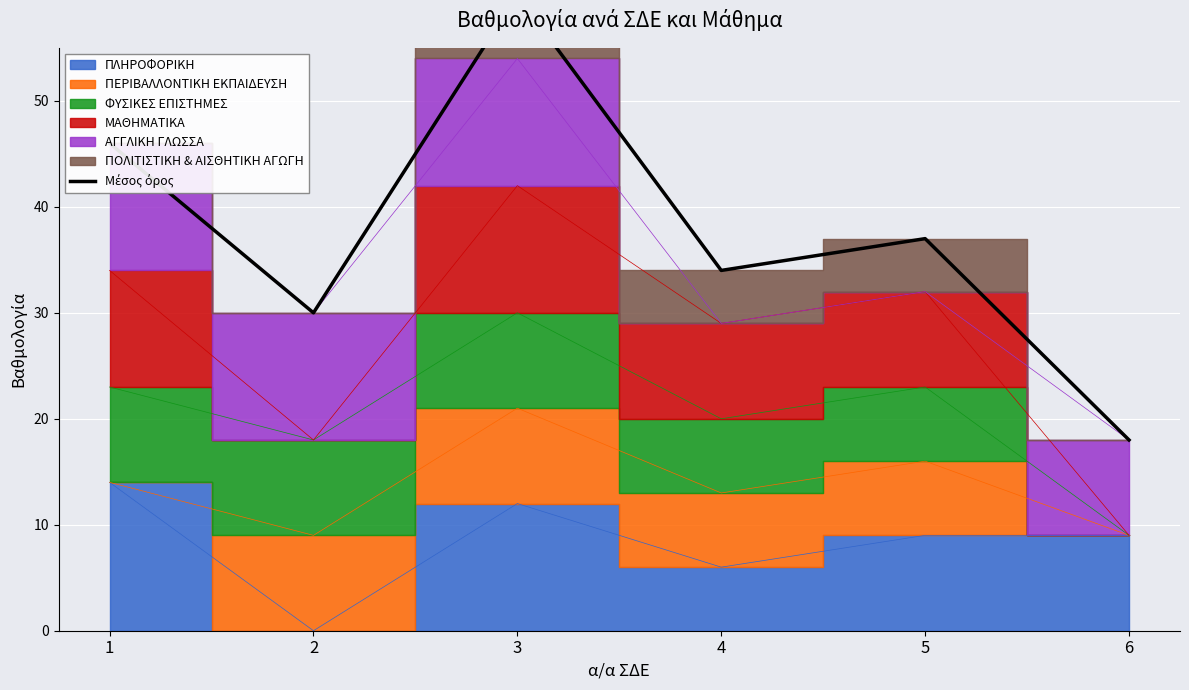

What value does the data have at 4?

34